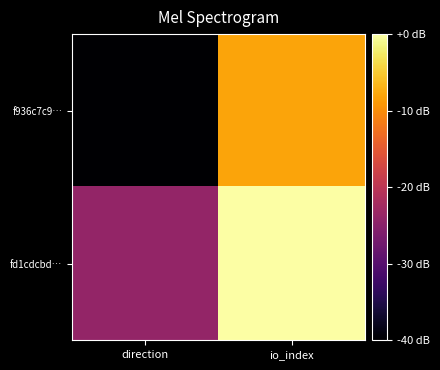

Reading left to right, transcribe all the data shown in this chart.

f936c7c9…: direction=-40.0	io_index=-8.0
fd1cdcbd…: direction=-24.0	io_index=-0.0